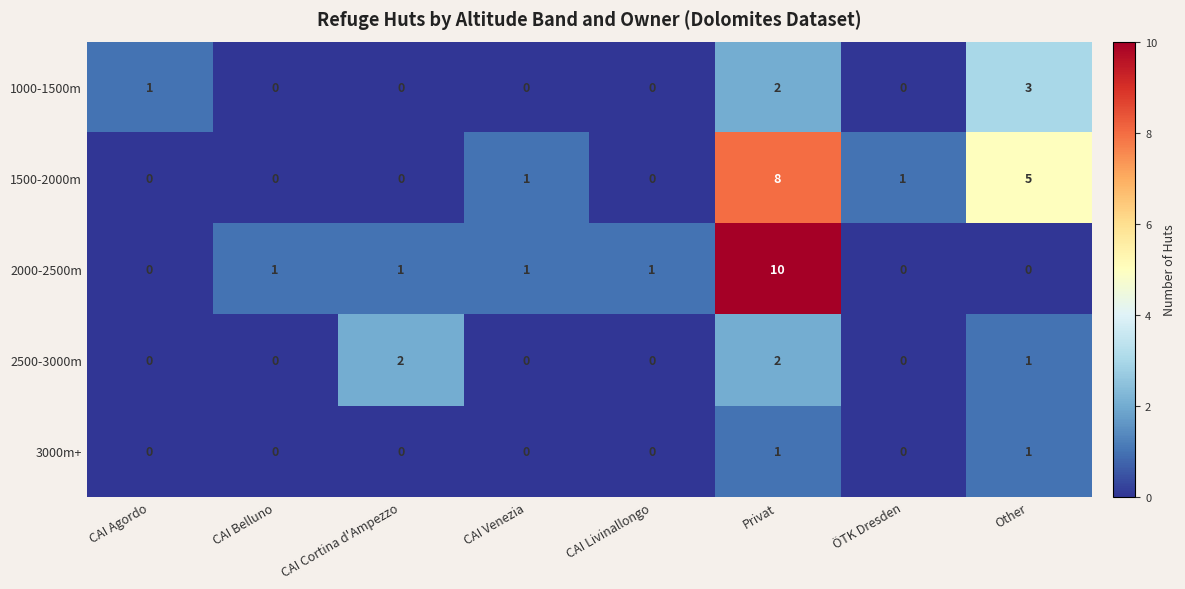

What is the spread (max minus min) of values at CAI Livinallongo?

1